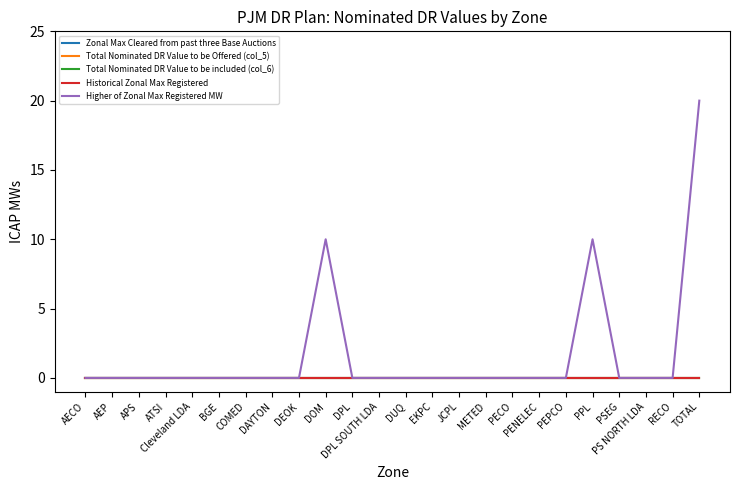

True or false: Zonal Max Cleared from past three Base Auctions and Historical Zonal Max Registered intersect in this chart.

False